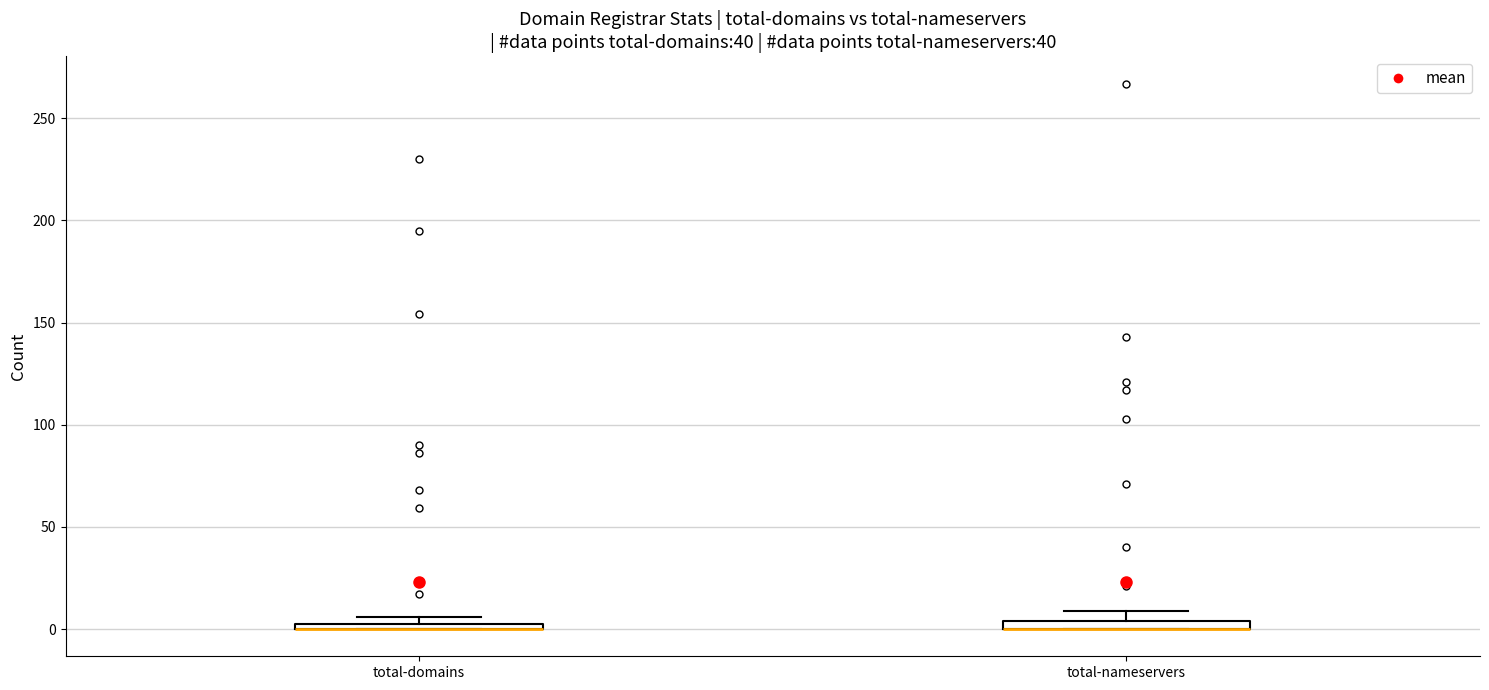

Where is the upper edge of the box for total-nameservers on the y-axis? The values are not printed on the chart, so give them approximately, as read against the axis.

5